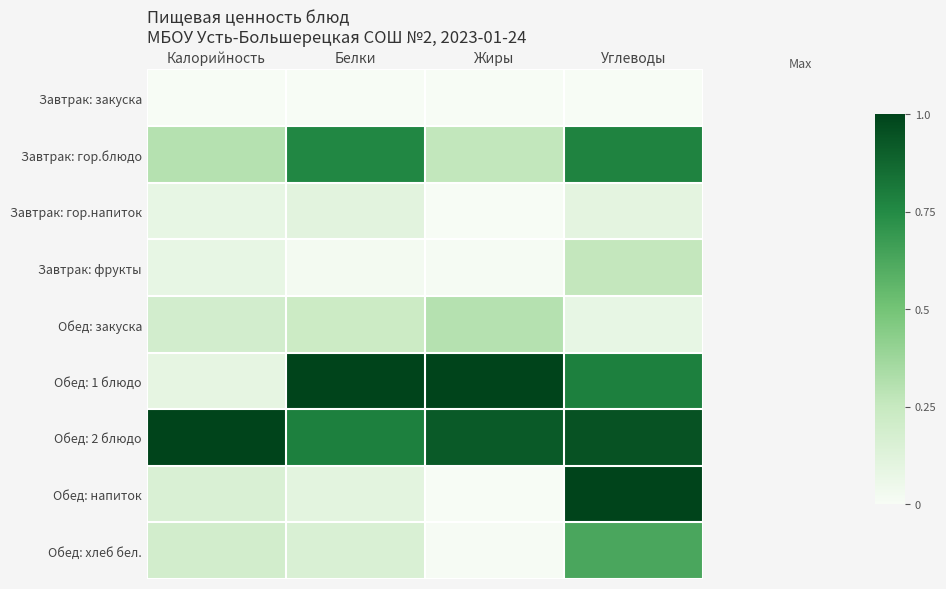

At which category does the chart reach its minimum across all series?

Калорийность